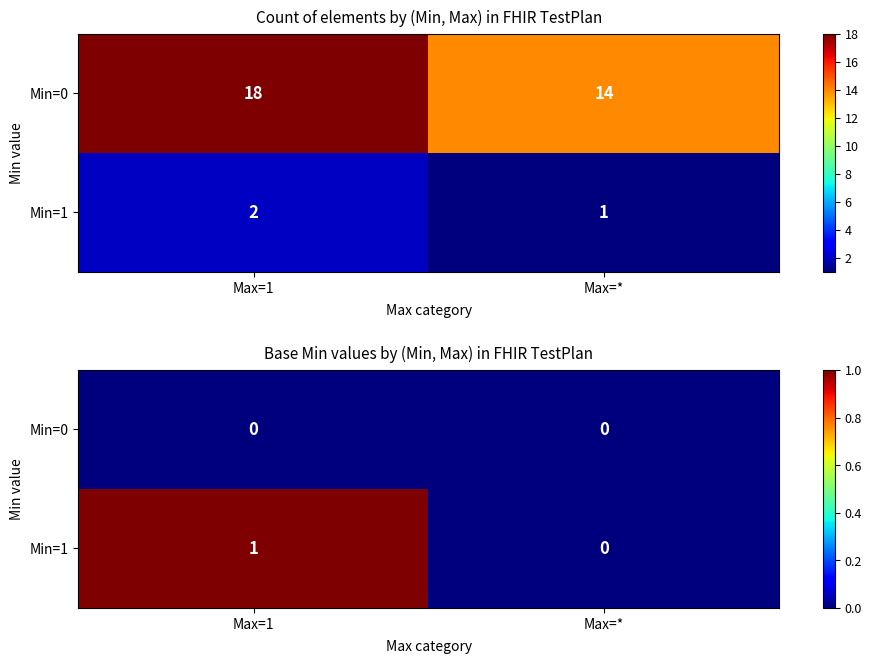

True or false: Min=0 has a value of 0 at Max=*.

True